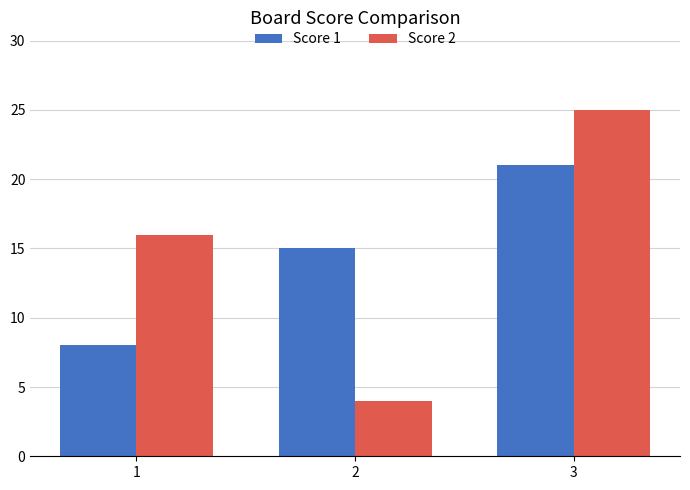

What is the difference between the highest and lowest values at 3?

4